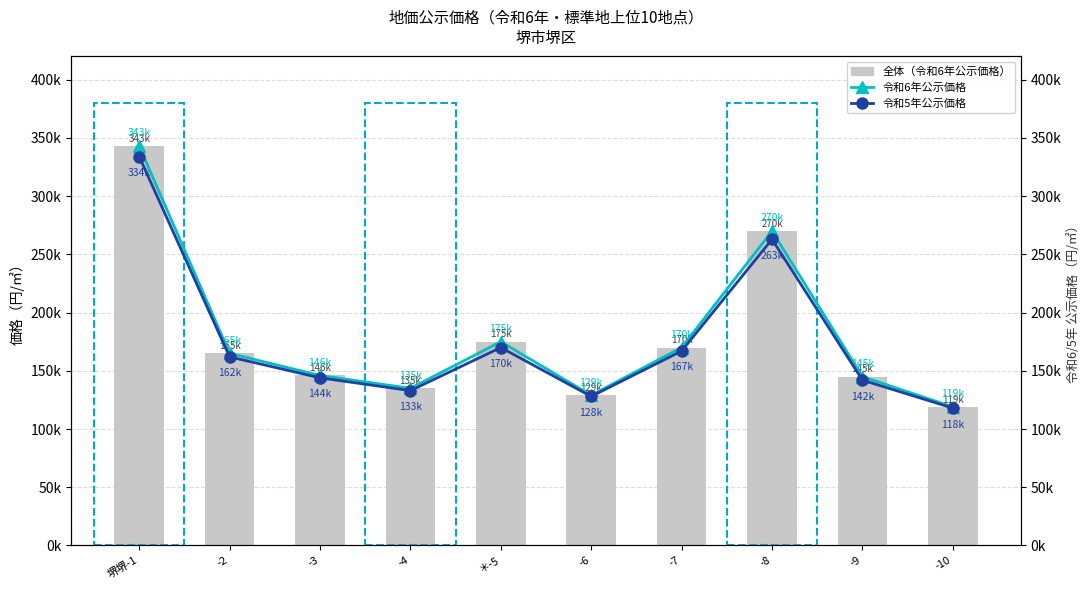

What is the total value across all series at -2?

492000